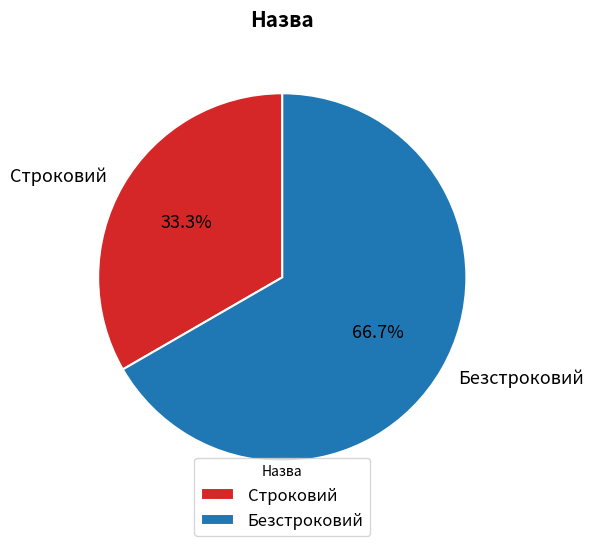

True or false: Безстроковий accounts for 80% of the total.

False